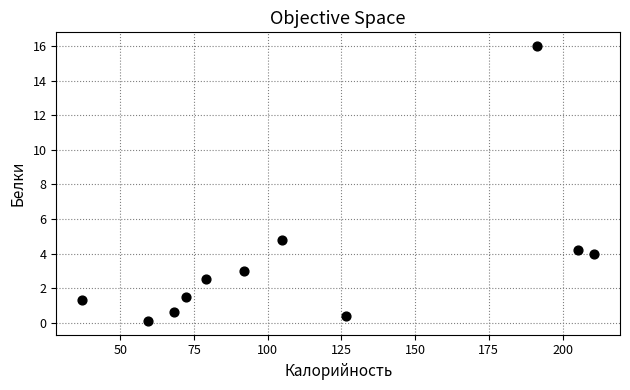

What Y value in the scatter plot is closest to 8?

4.8